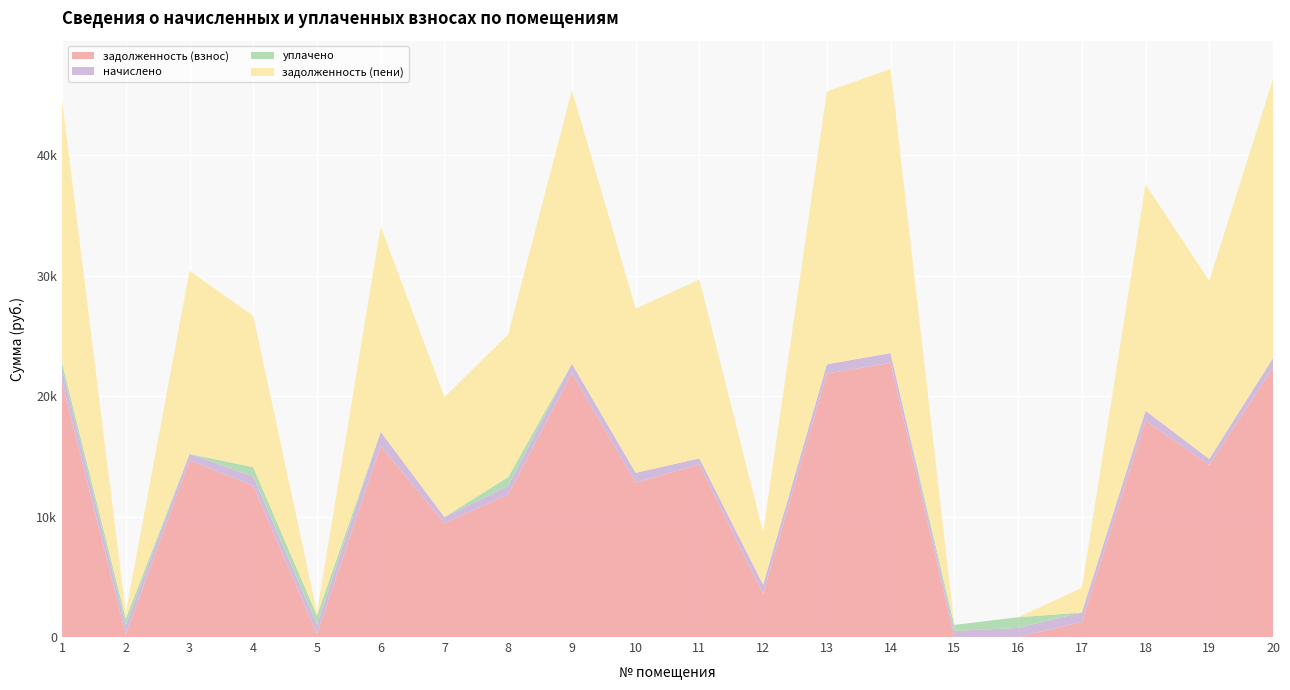

Reading left to right, list all the values displayed in this chart.

задолженность (взнос): 1=21171.2	2=215.2	3=14680.1	4=12558.5	5=254.5	6=15868.8	7=9458.7	8=11843.5	9=21920.3	10=12820.9	11=14330.6	12=3591.7	13=21870.1	14=22768.9	15=0.0	16=0.0	17=1255.3	18=17980.9	19=14280.5	20=22369.4
начислено: 1=1114.9	2=801.0	3=522.1	4=772.6	5=769.0	6=1175.5	7=502.6	8=722.8	9=779.7	10=815.2	11=509.7	12=754.8	13=777.9	14=809.9	15=506.2	16=756.6	17=785.0	18=809.9	19=507.9	20=795.7
уплачено: 1=502.0	2=523.0	3=0.0	4=773.0	5=767.2	6=0.0	7=0.0	8=723.2	9=0.0	10=0.0	11=0.0	12=0.0	13=0.0	14=0.0	15=499.0	16=888.0	17=0.0	18=0.0	19=0.0	20=0.0
задолженность (пени): 1=21784.1	2=493.1	3=15202.2	4=12558.0	5=256.3	6=17044.3	7=9961.3	8=11843.1	9=22700.0	10=13636.1	11=14840.3	12=4346.5	13=22648.0	14=23578.8	15=0.0	16=0.0	17=2040.3	18=18790.8	19=14788.4	20=23165.1